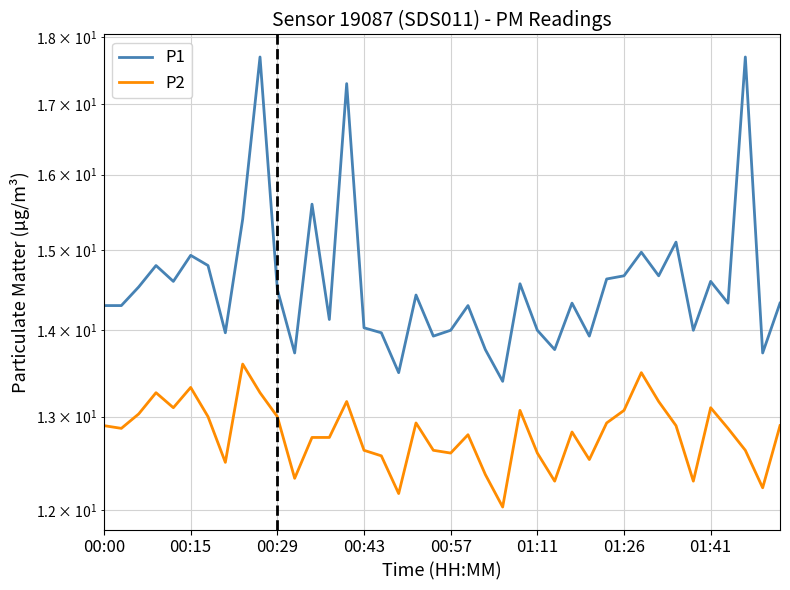

What is the total value across all series at 32?

27.8